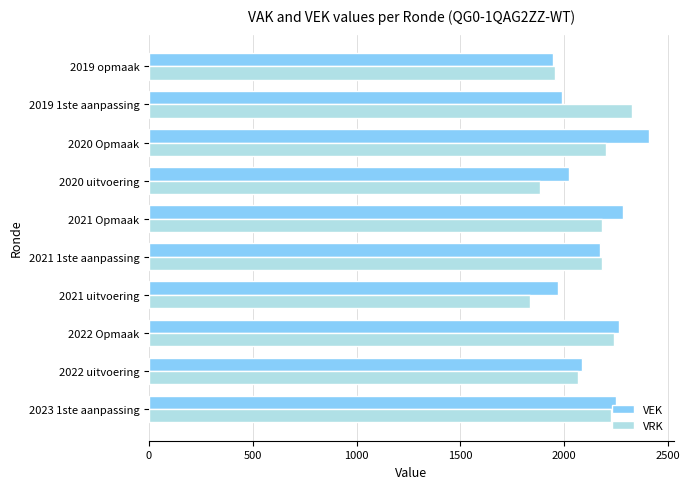

How many categories are shown in the chart?

10